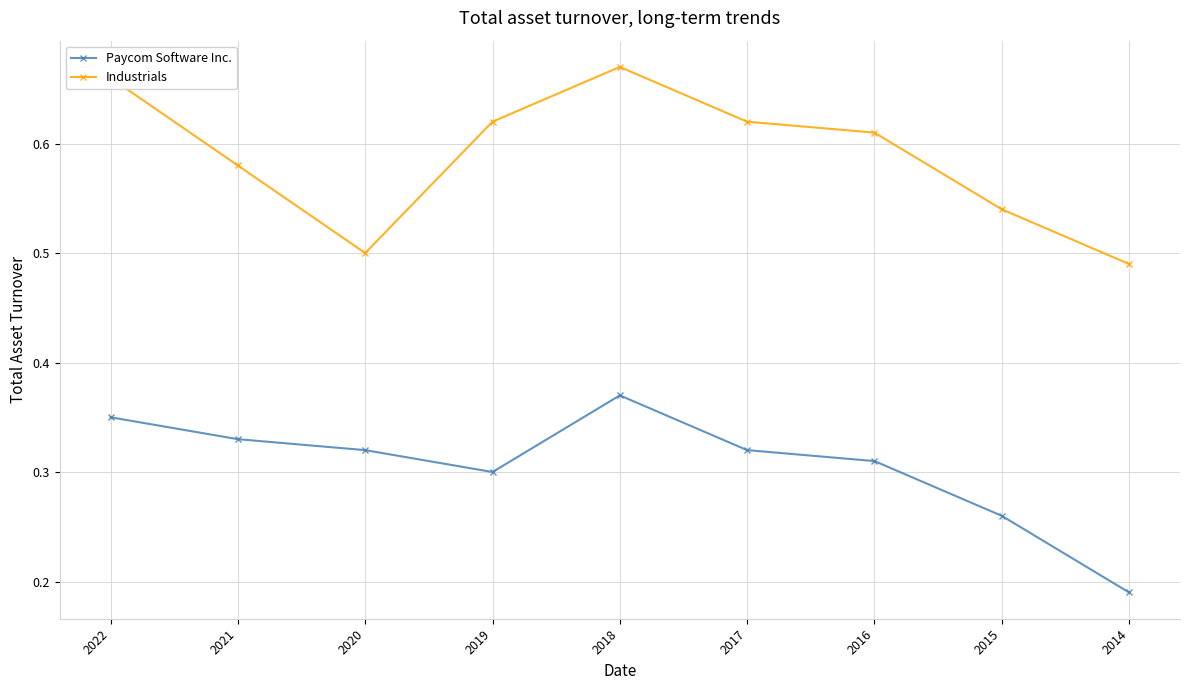

True or false: Paycom Software Inc. and Industrials cross at least once.

False